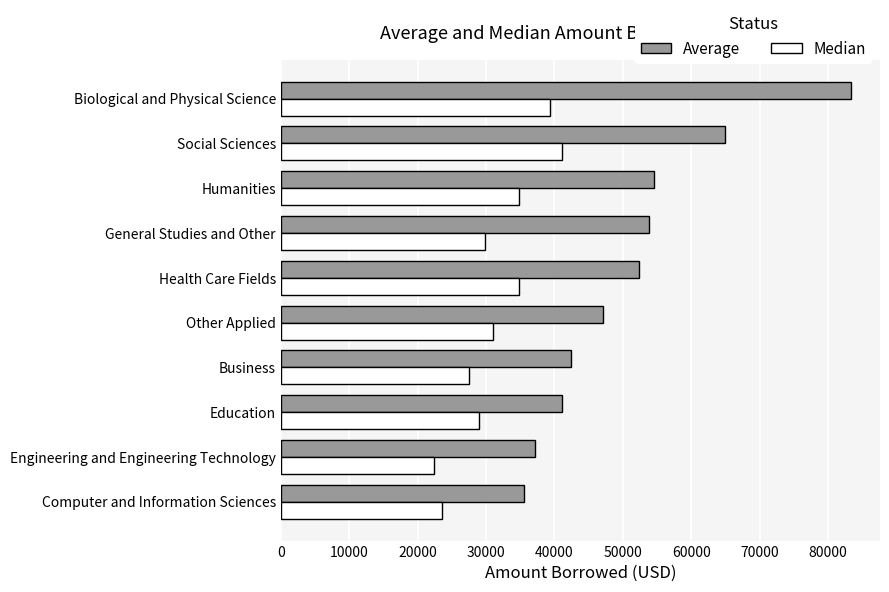

Which series has the largest total across all categories?

Average